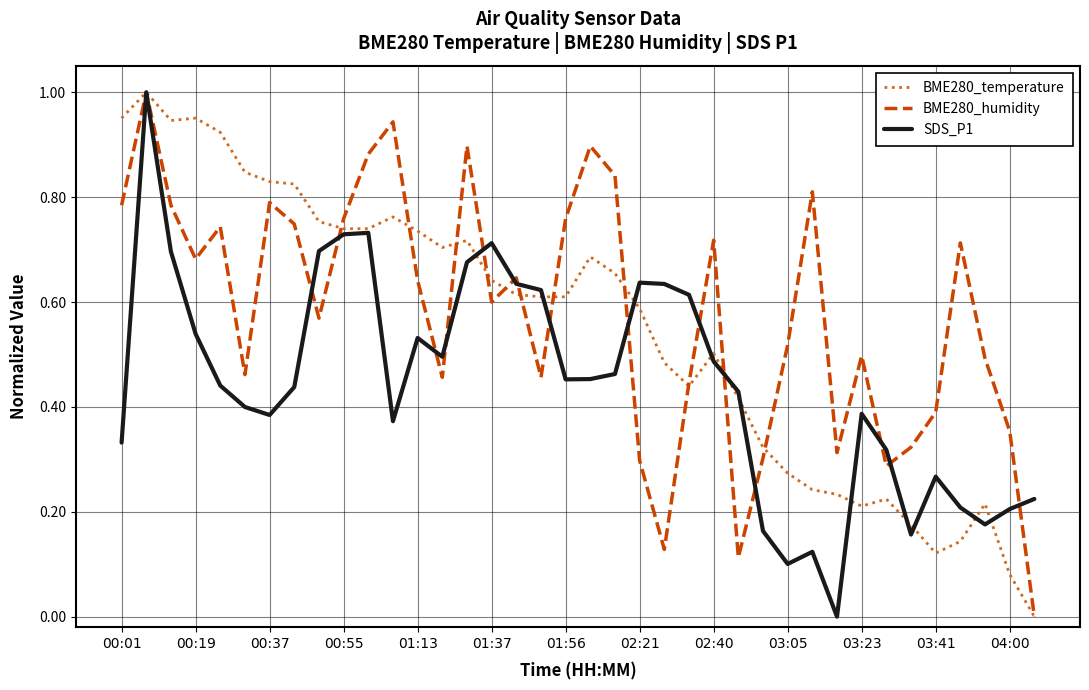

Rank the series by their average value, from highest to lowest.

BME280_humidity, BME280_temperature, SDS_P1